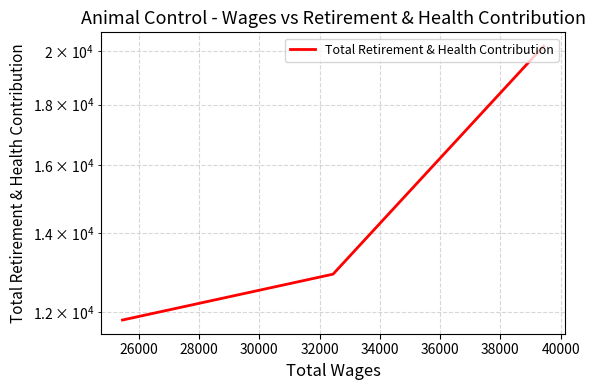

What is the sum of all values?

44920